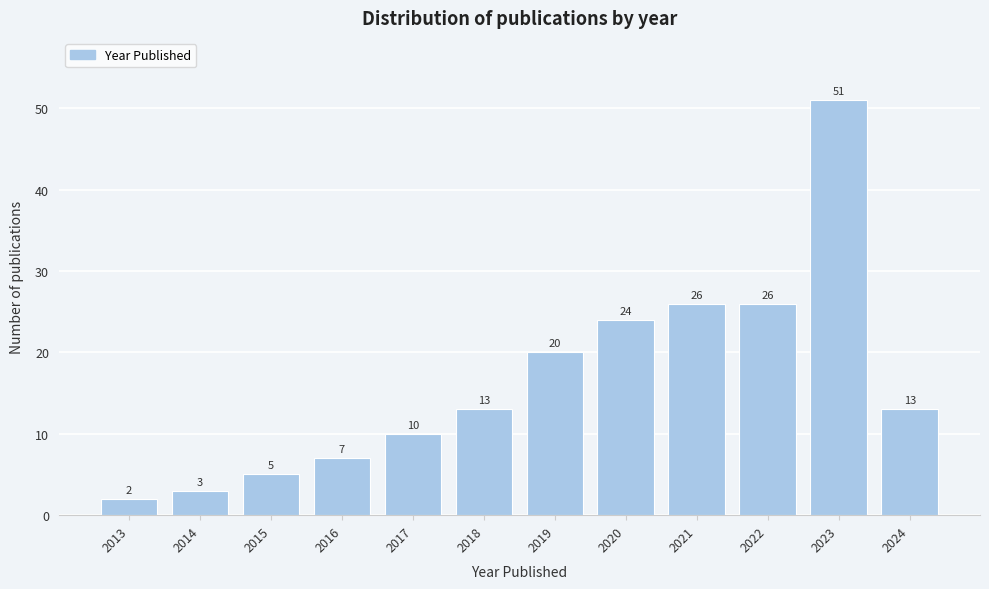

Reading right to left, transcribe all the data shown in this chart.

13	51	26	26	24	20	13	10	7	5	3	2